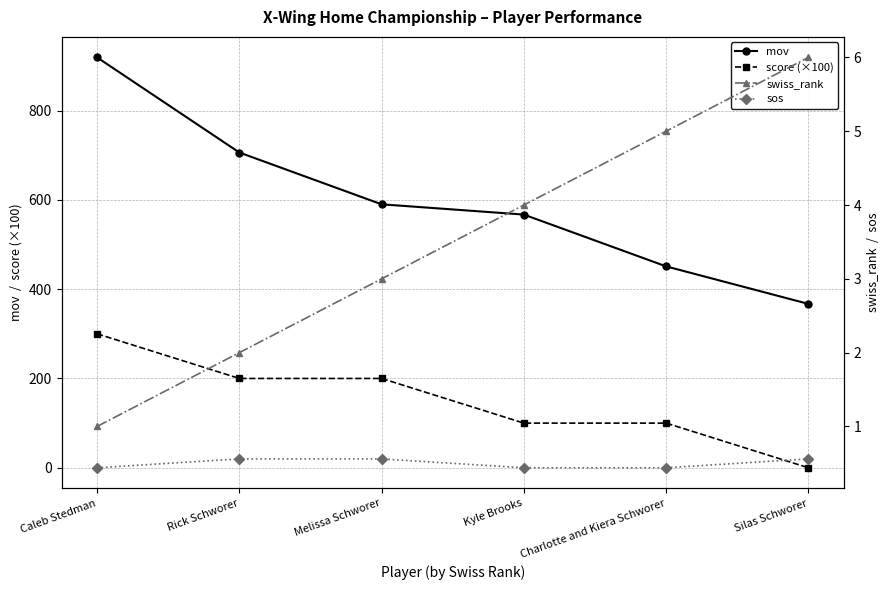

What is the sum of all score (×100) values?

900